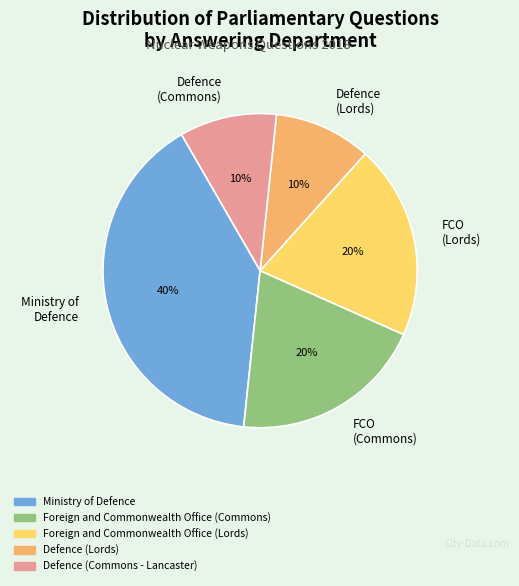

Approximately how many times larger is the value at Ministry of Defence compared to Defence (Commons)?

4.0